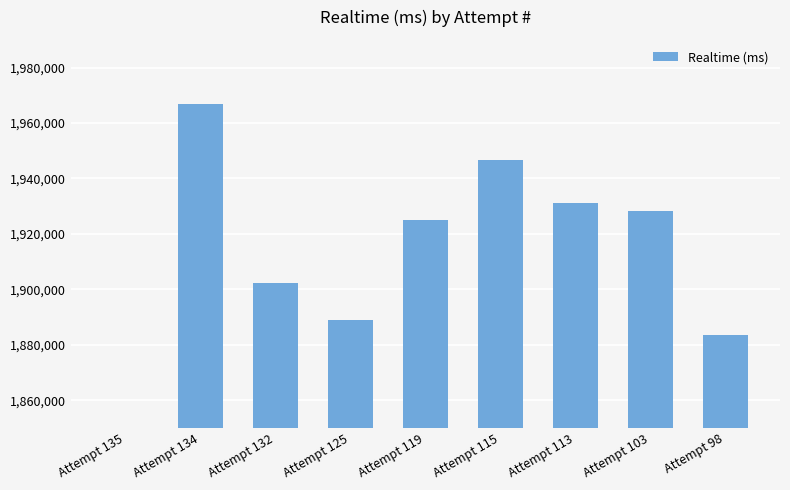

True or false: the data shows 3021937 at Attempt 132.

False